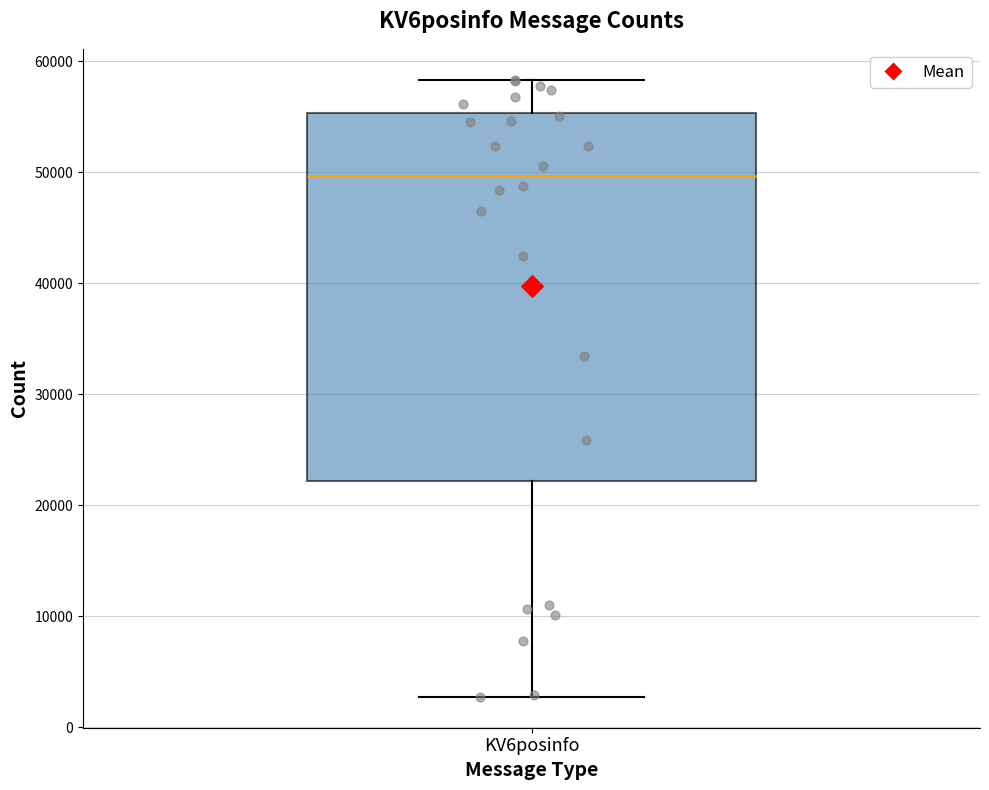

Transcribe this box plot: give where the median line is, the range the box spans, and where the two whiskers end, as read against the y-axis. The values are not printed on the chart, so give them approximately, as read against the axis.

median 50000, box 22000 to 55000, whiskers 3000 to 58000